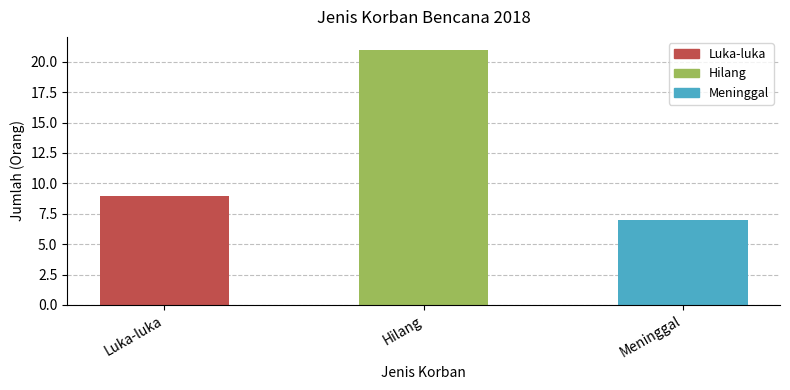

Reading right to left, extract all data points from this chart.

7	21	9